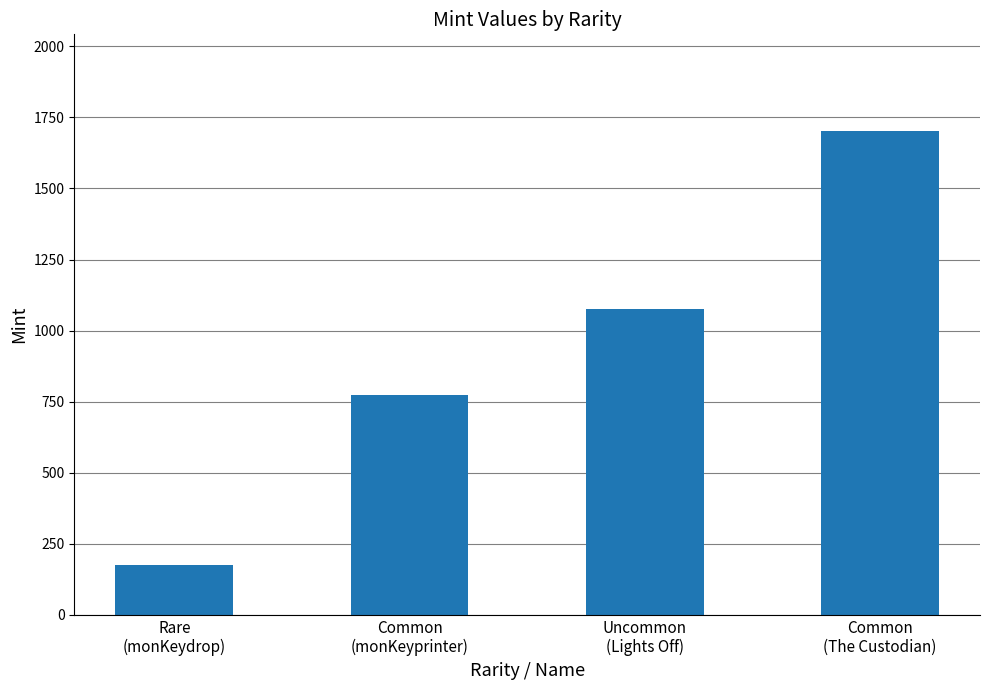

What is the change in value from Rare
(monKeydrop) to Common
(The Custodian)?

+1528